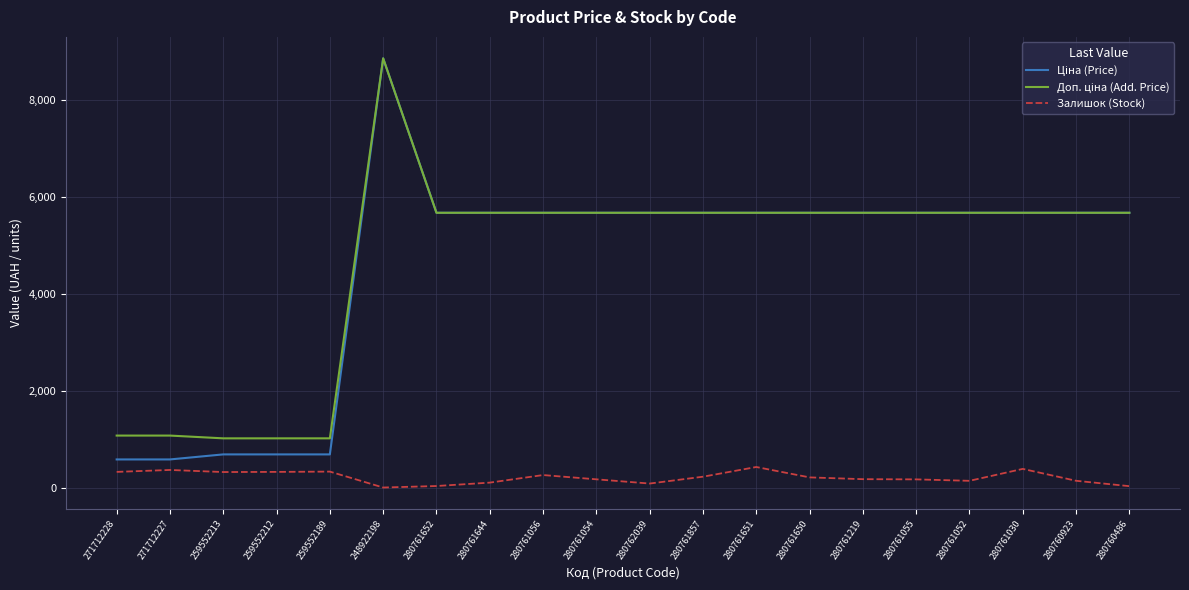

In Залишок (Stock), how many points are lower than both neighbors (excluding endpoints)?

4